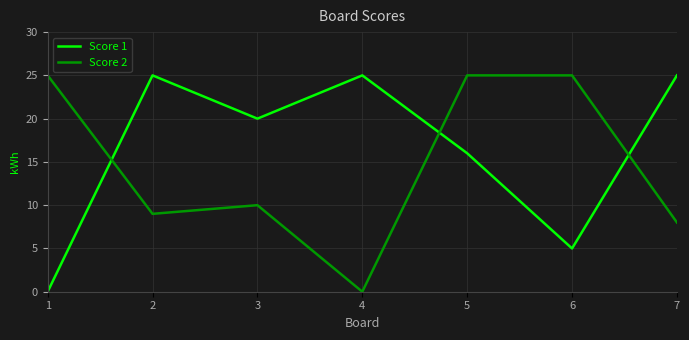

Rank the series at 1 from lowest to highest value.

Score 1, Score 2